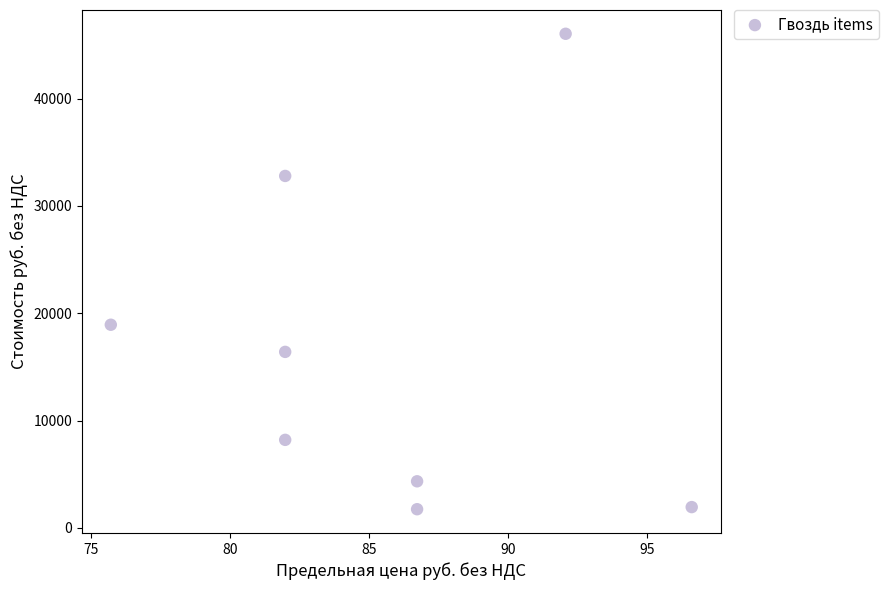

What Y value in the scatter plot is closest to 23887?

18925.0